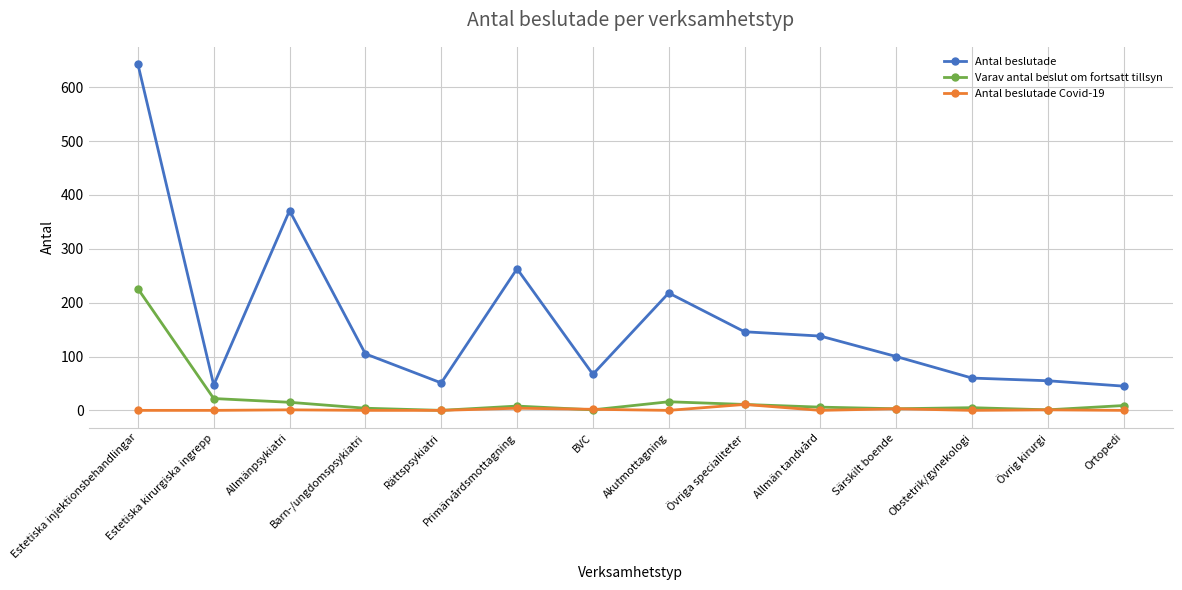

Is the value of Varav antal beslut om fortsatt tillsyn at Akutmottagning greater than the value of Antal beslutade at Akutmottagning?

No